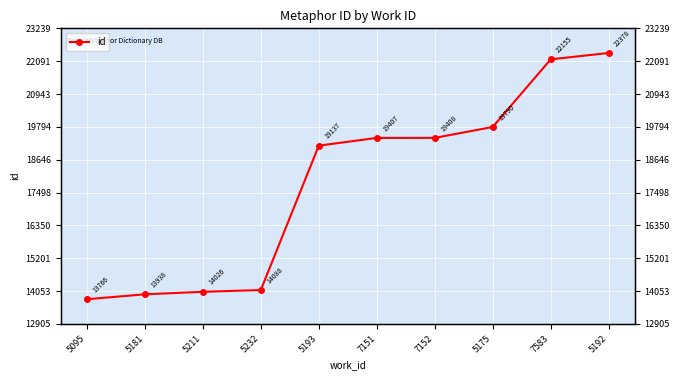

How many series are shown in this chart?

1